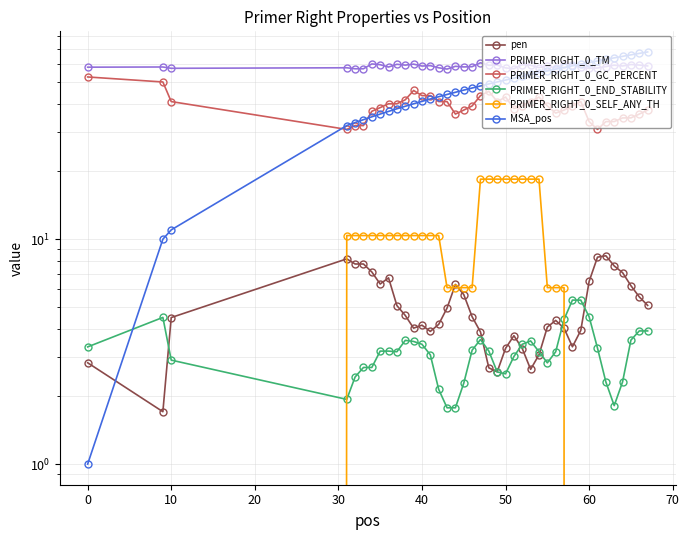

What is the sum of all PRIMER_RIGHT_0_TM values?

2348.3